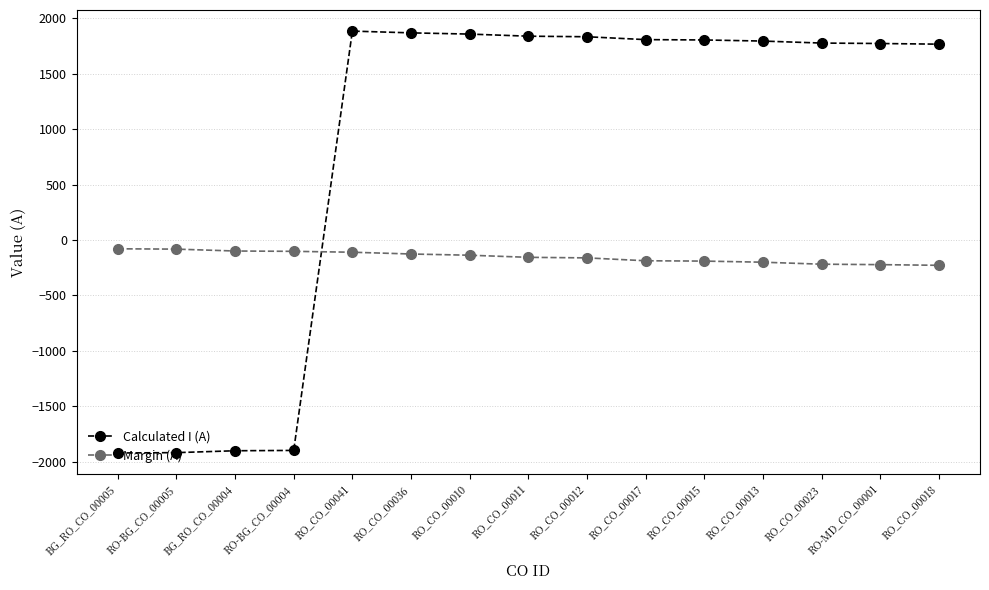

Count the number of data series in this chart.

2